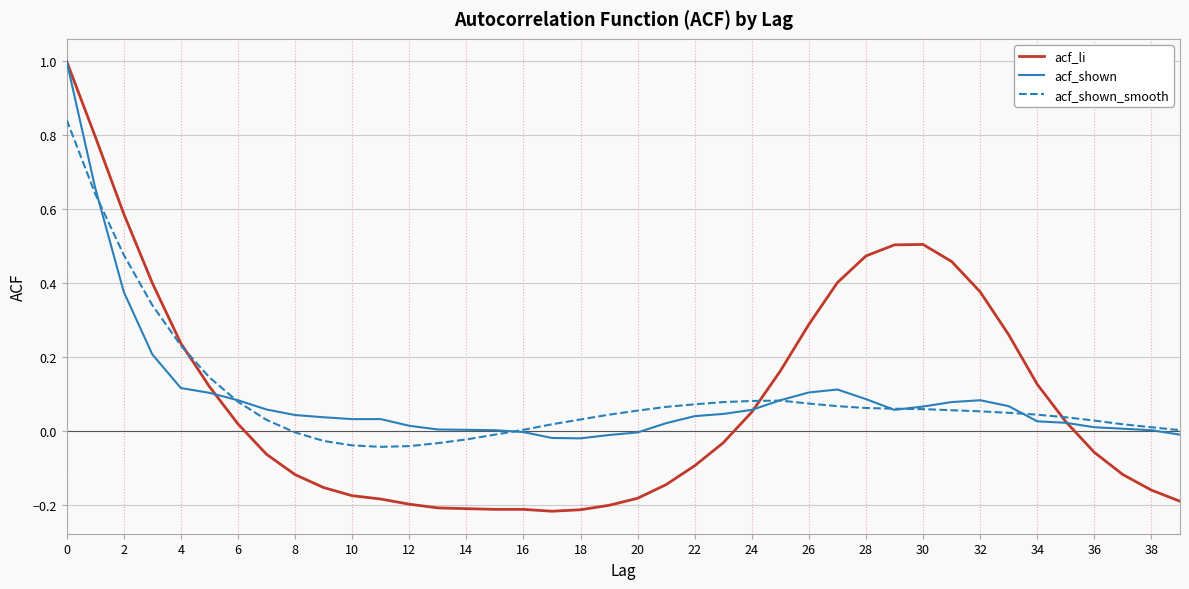

Which series has the widest spread of values?

acf_li